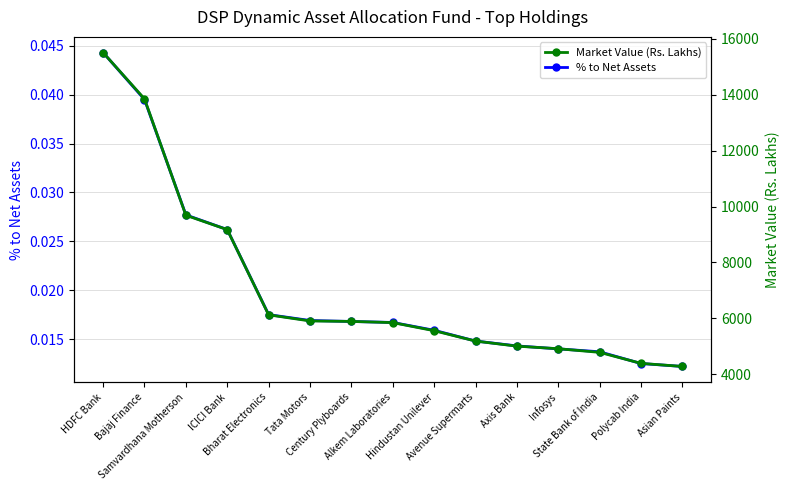

Reading left to right, transcribe all the data shown in this chart.

% to Net Assets: 0.0	0.0	0.0	0.0	0.0	0.0	0.0	0.0	0.0	0.0	0.0	0.0	0.0	0.0	0.0
Market Value (Rs. Lakhs): 15504.8	13849.1	9688.4	9174.7	6128.1	5909.1	5893.1	5850.2	5560.7	5190.1	5008.6	4916.4	4786.2	4392.7	4282.5